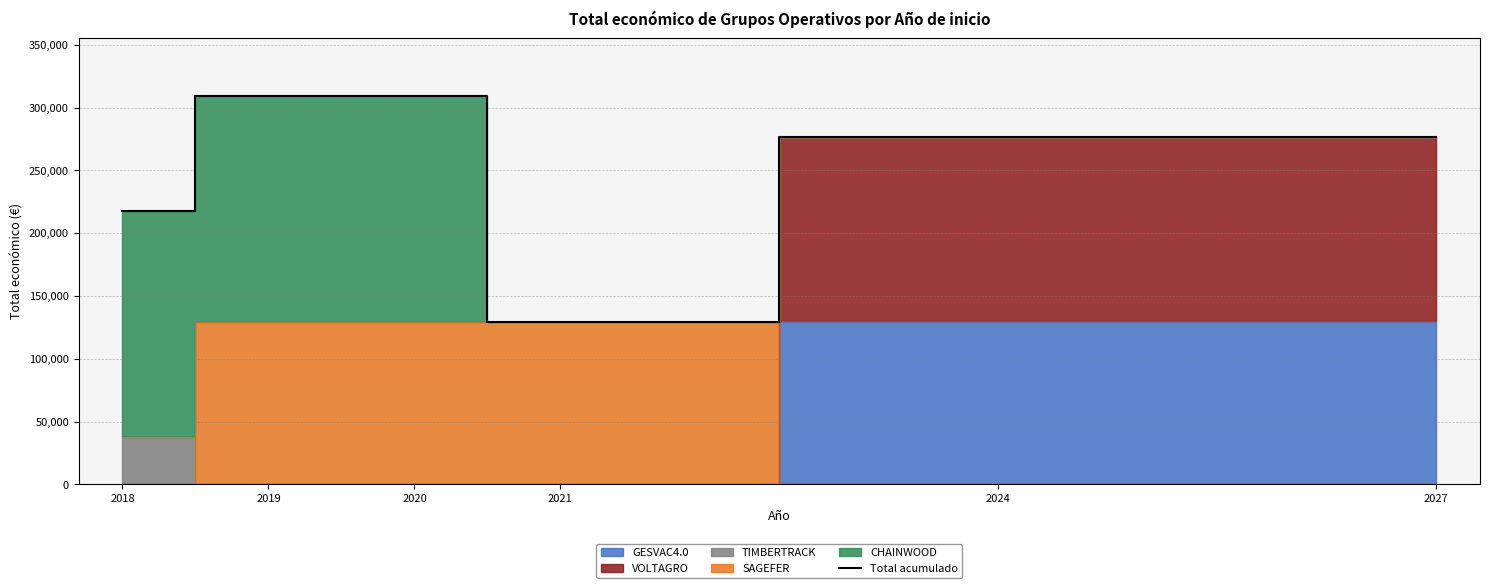

How many categories are shown in the chart?

6